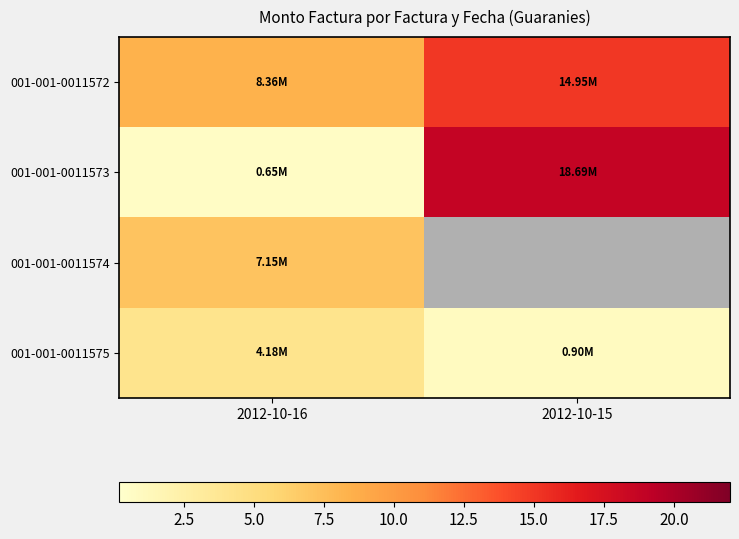

Which has a higher value, 2012-10-15 or 2012-10-16?

2012-10-15